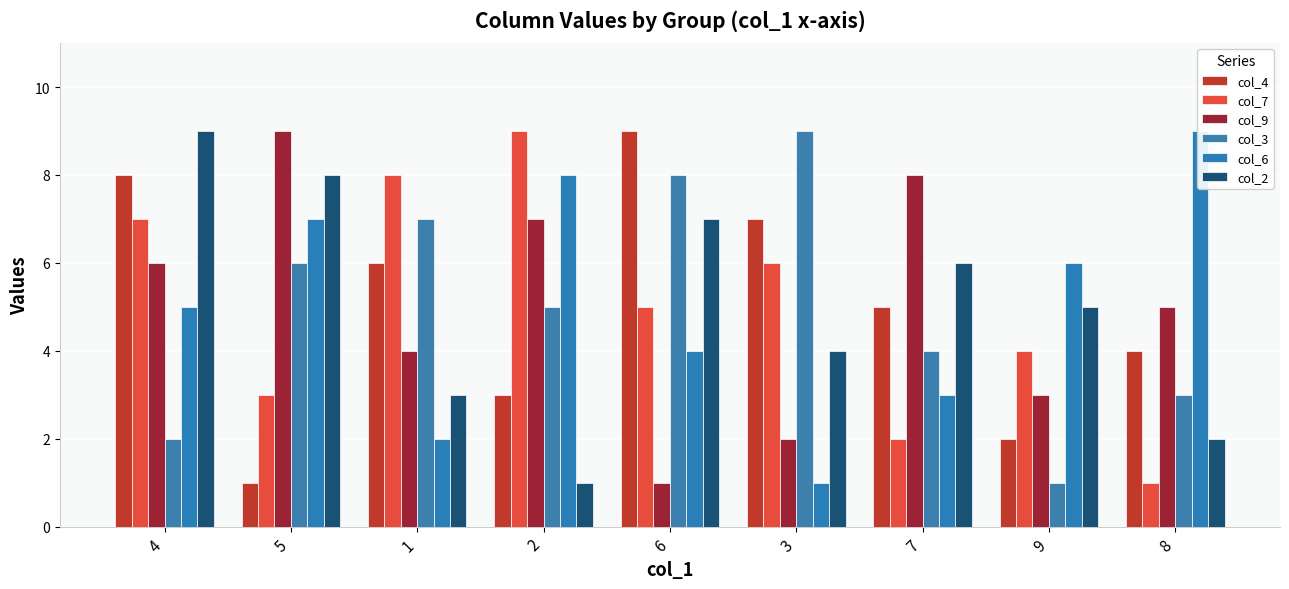

How many groups of bars are there?

9